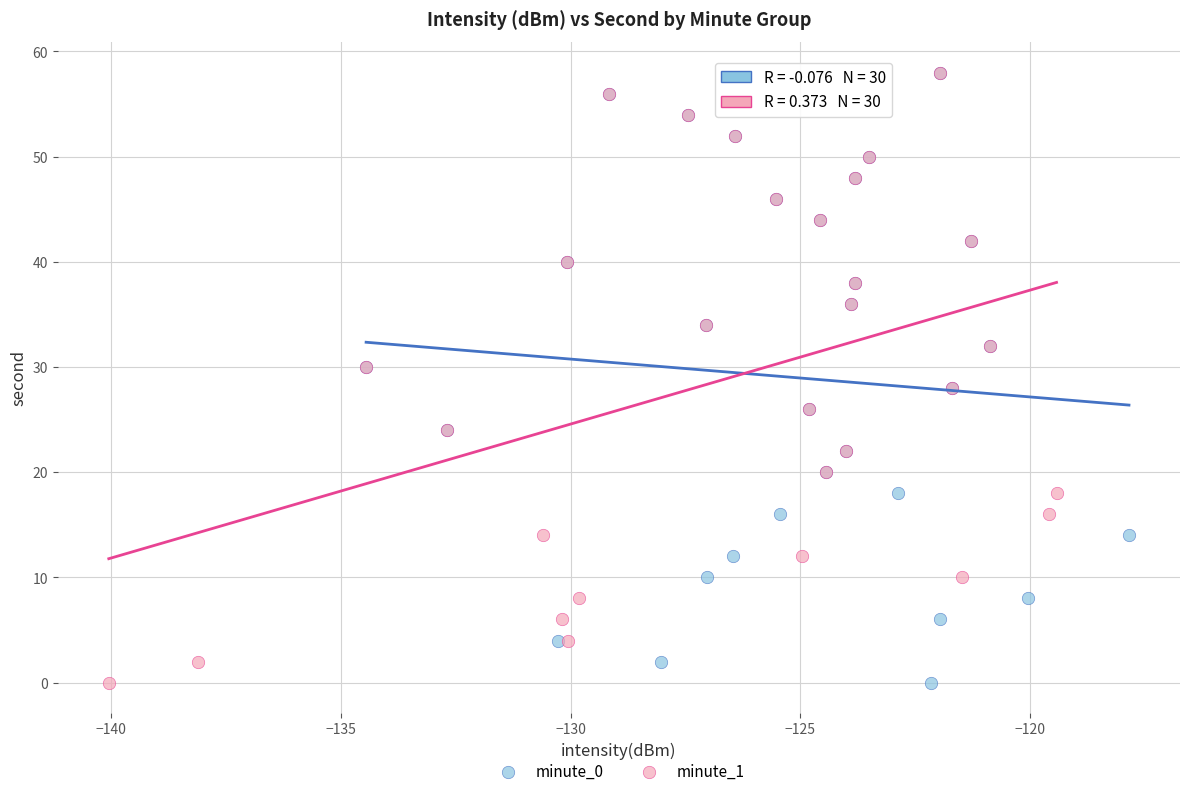

What are all the series names shown in the legend?

minute_0, minute_1